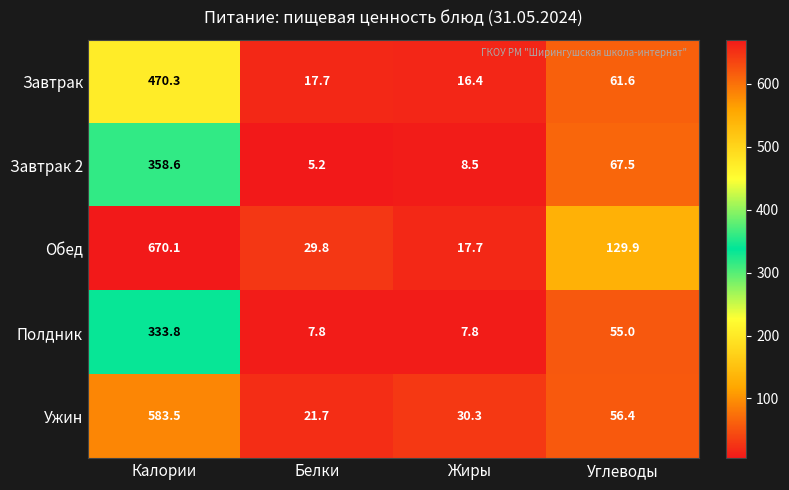

What is the smallest value displayed?

5.2